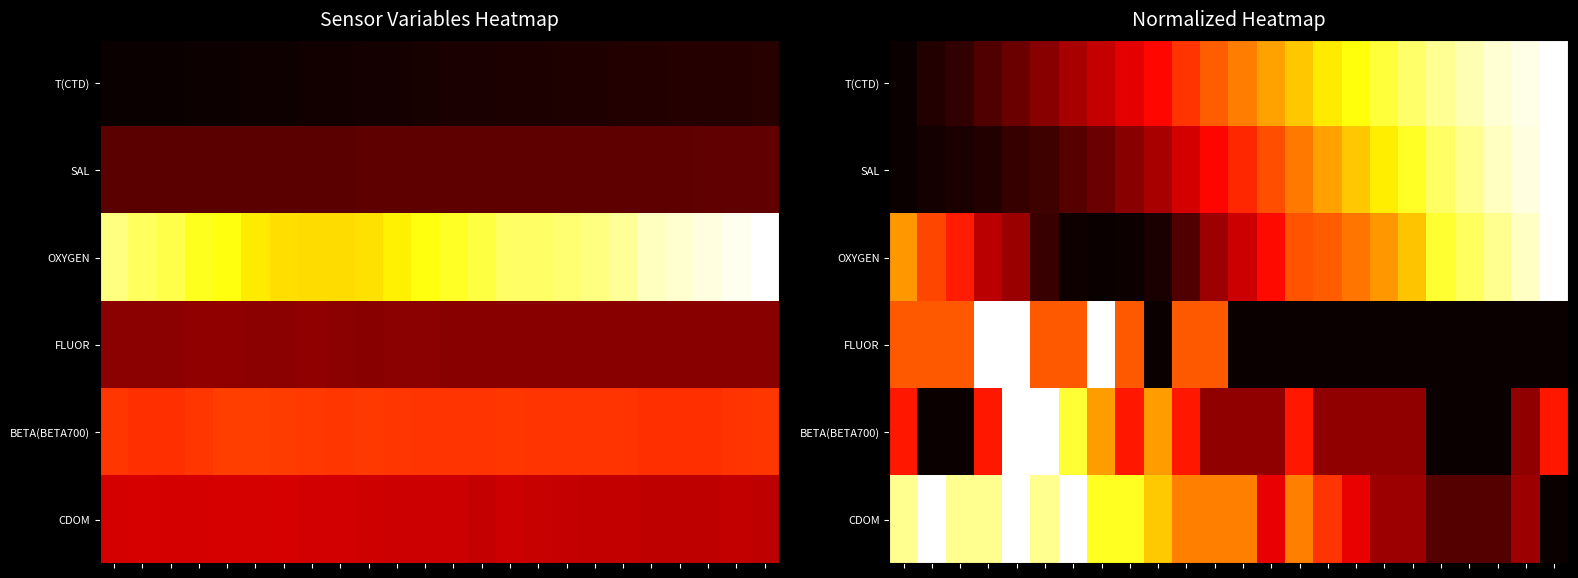

How many distinct data groups are displayed?

6